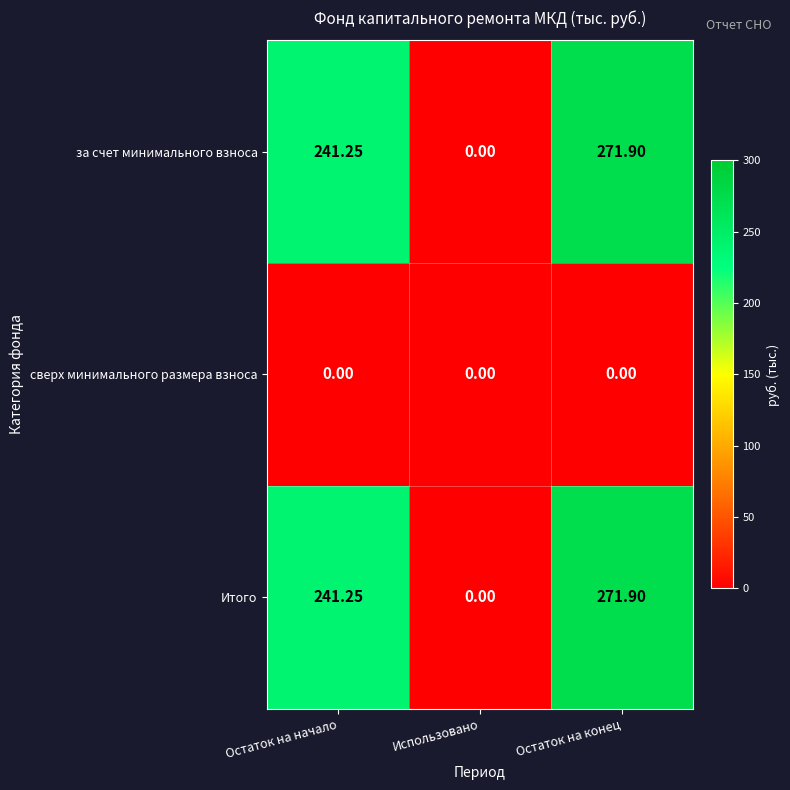

Where is Итого nearest to the value 135?

Остаток на начало